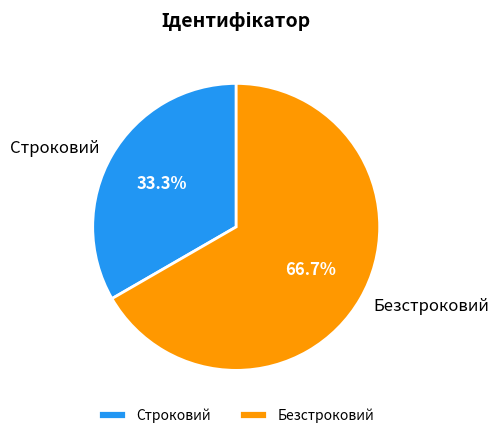

How much of the chart is everything except Безстроковий?

33.3%